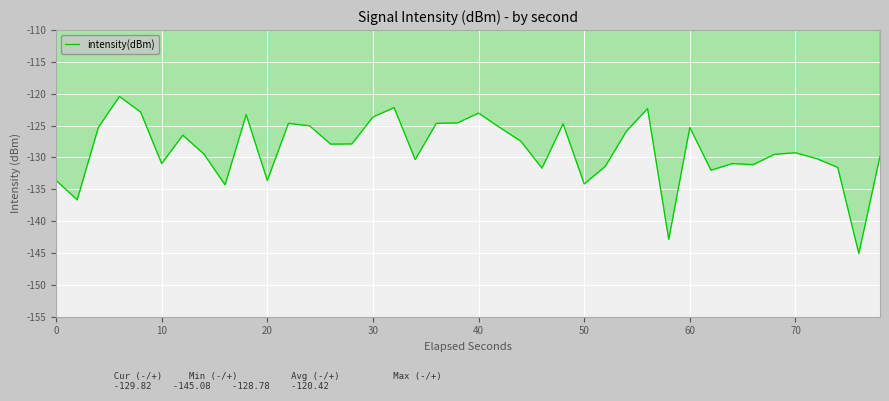

What is the greatest value displayed?

-120.4